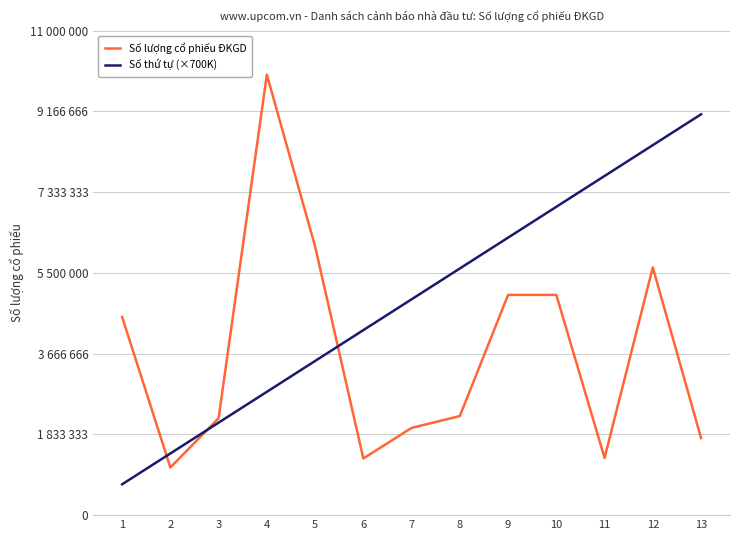

Does the chart display data point markers on the line(s)?

No